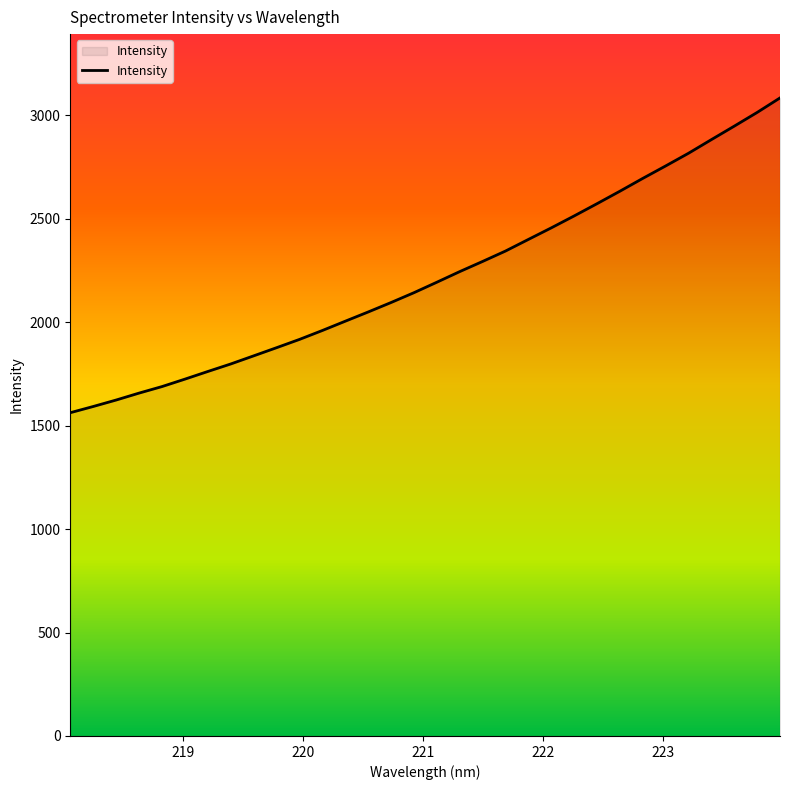

True or false: the data has more than 0 interior local peaks.

False